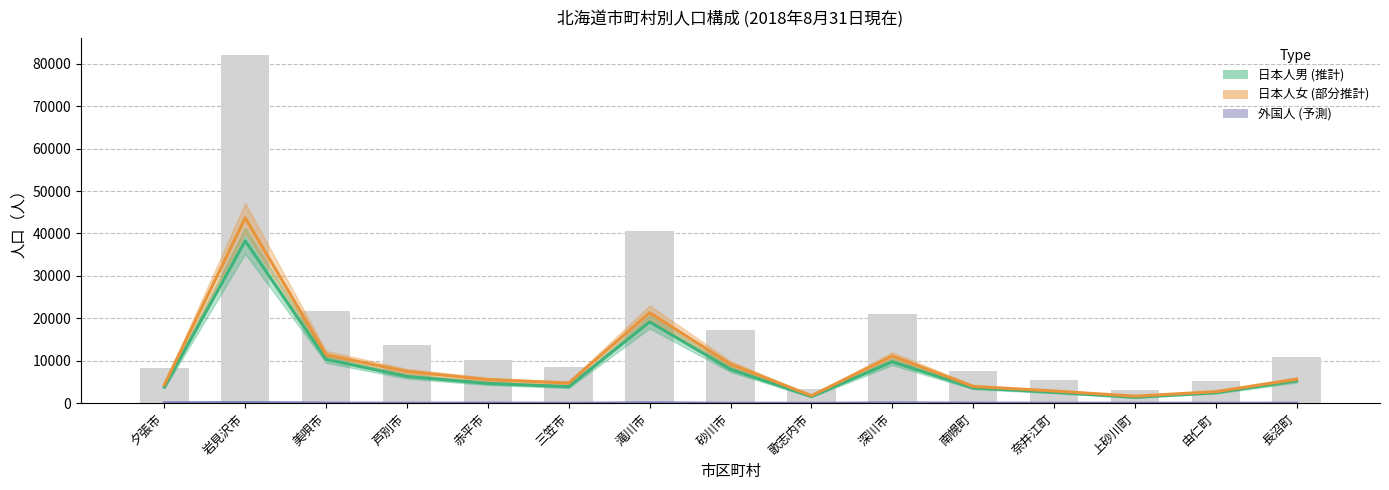

What is the difference between the maximum and minimum values in the 日本人男 series?

36874